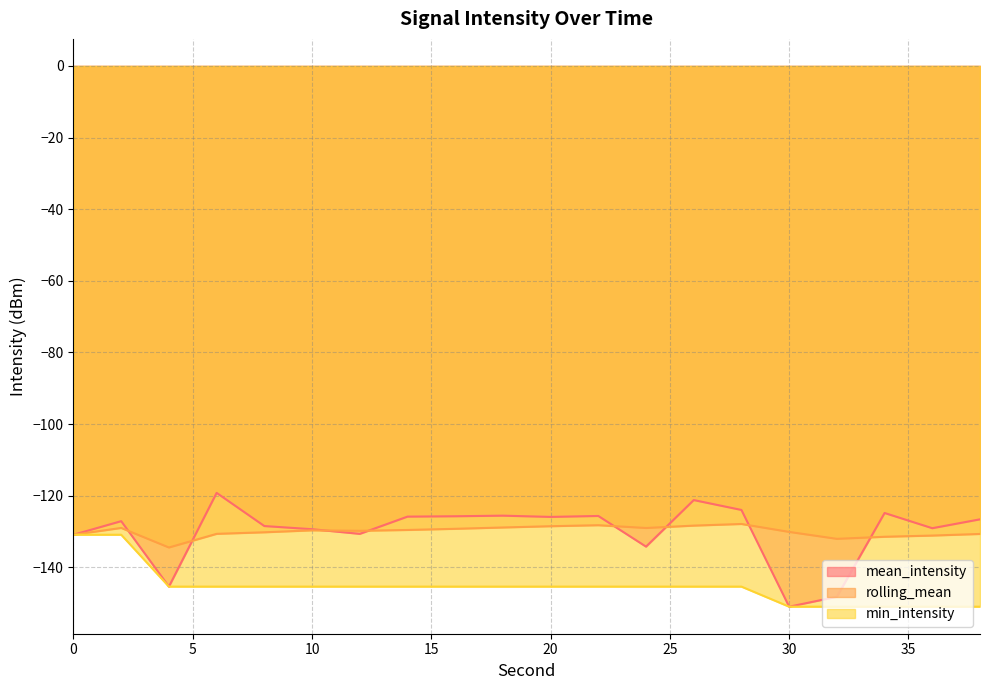

Is it true that min_intensity equals -244.2 at 22?

False